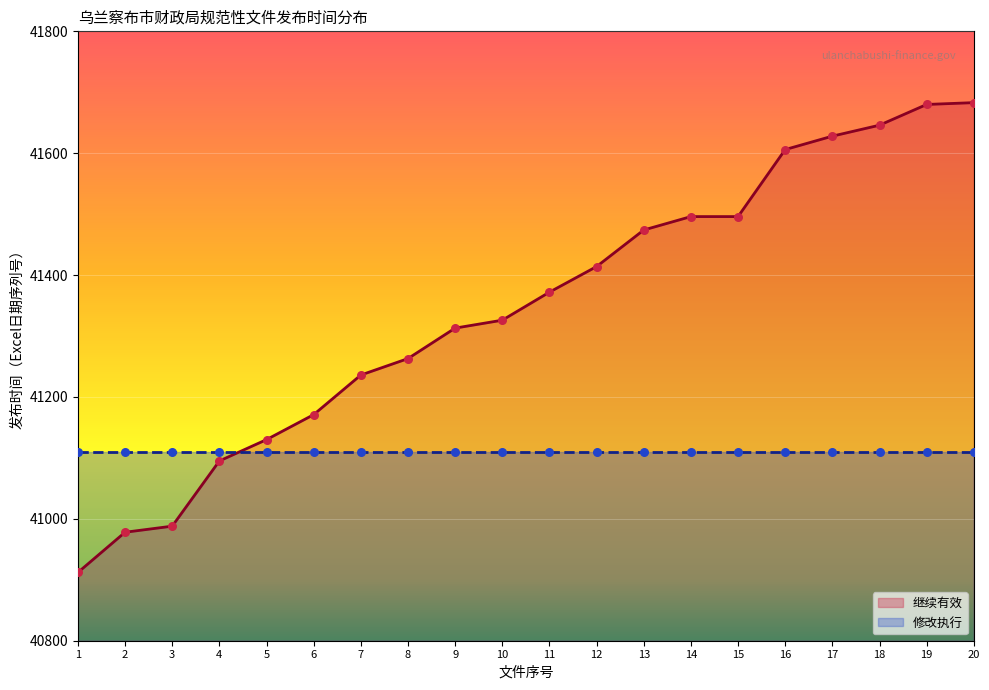

What is the ratio of the value at 18 to the value at 15?

1.0